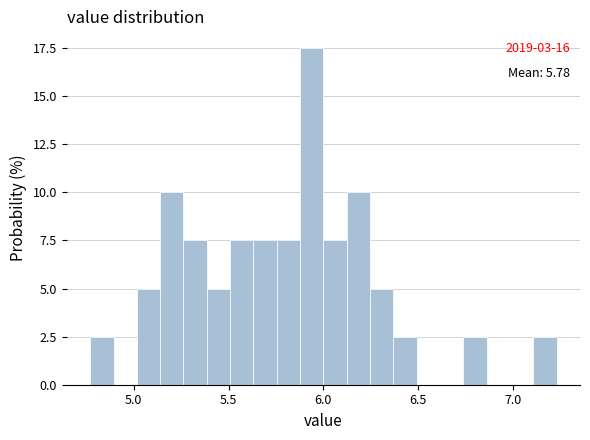

Read against the x-axis, roughly where is the centre of the tallest bar?

5.95